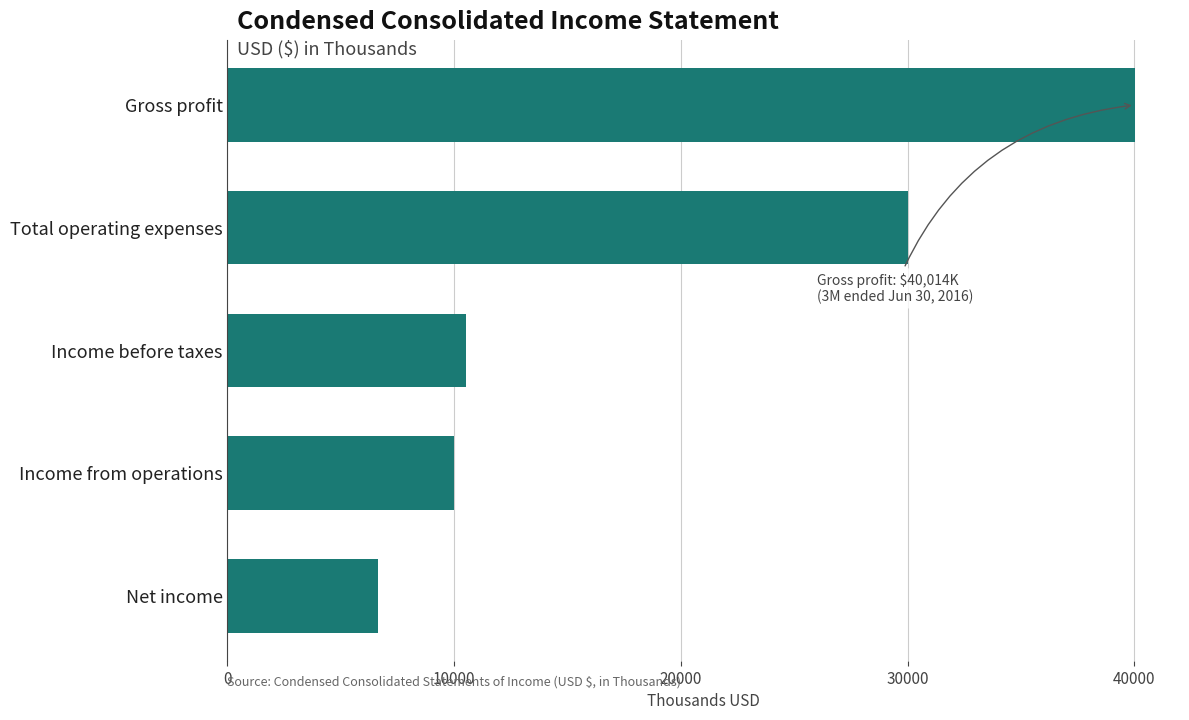

What is the minimum value shown in the chart?

6653